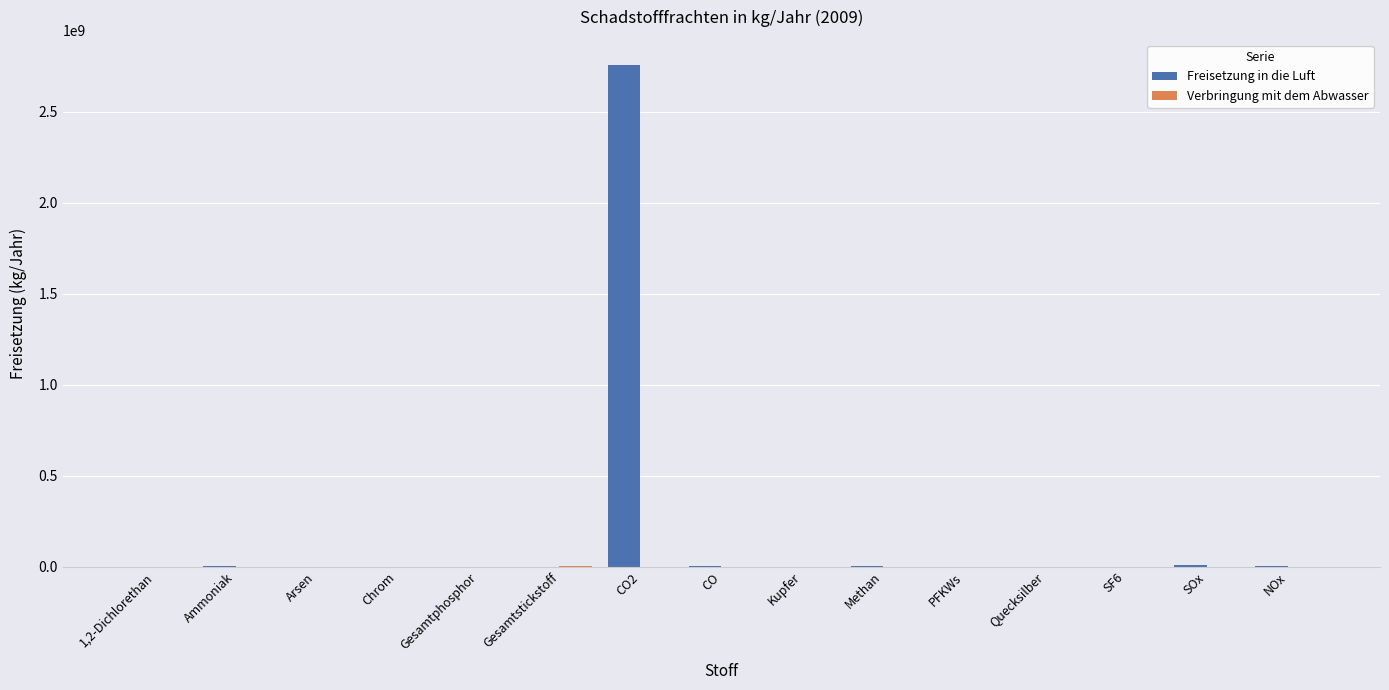

What is the total value across all series at Quecksilber?

157